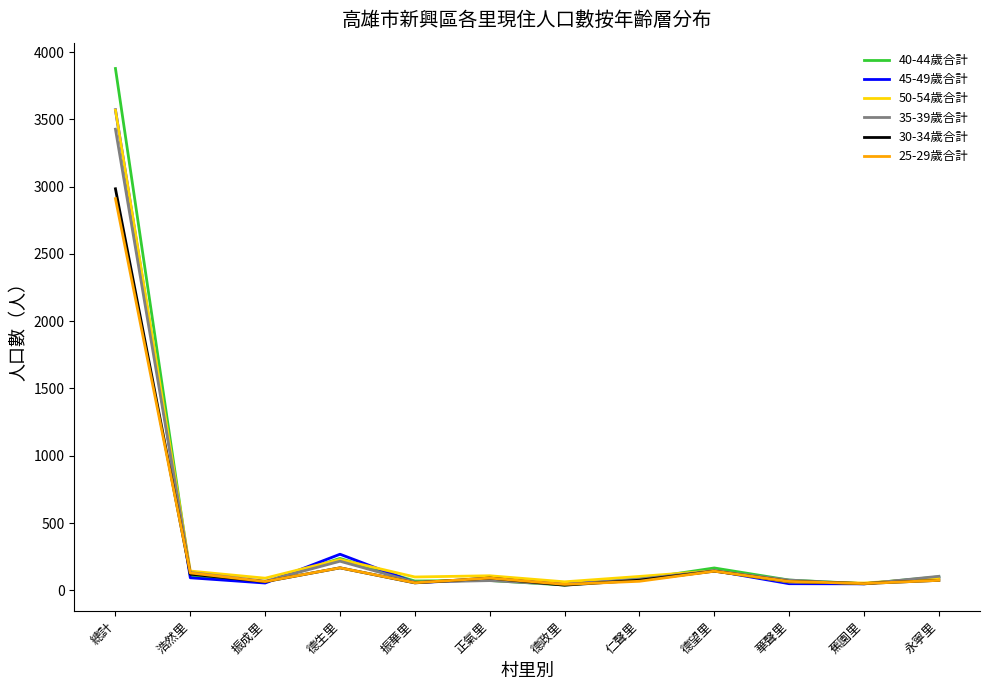

At which label is 35-39歲合計 closest to 1734?

德生里